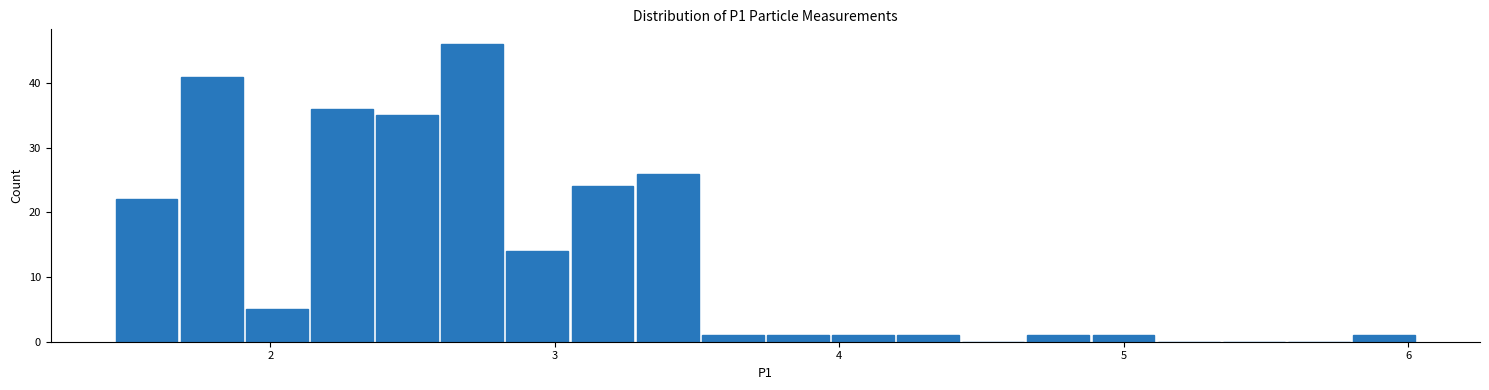

Read against the x-axis, roughly where is the centre of the tallest bar?

2.7